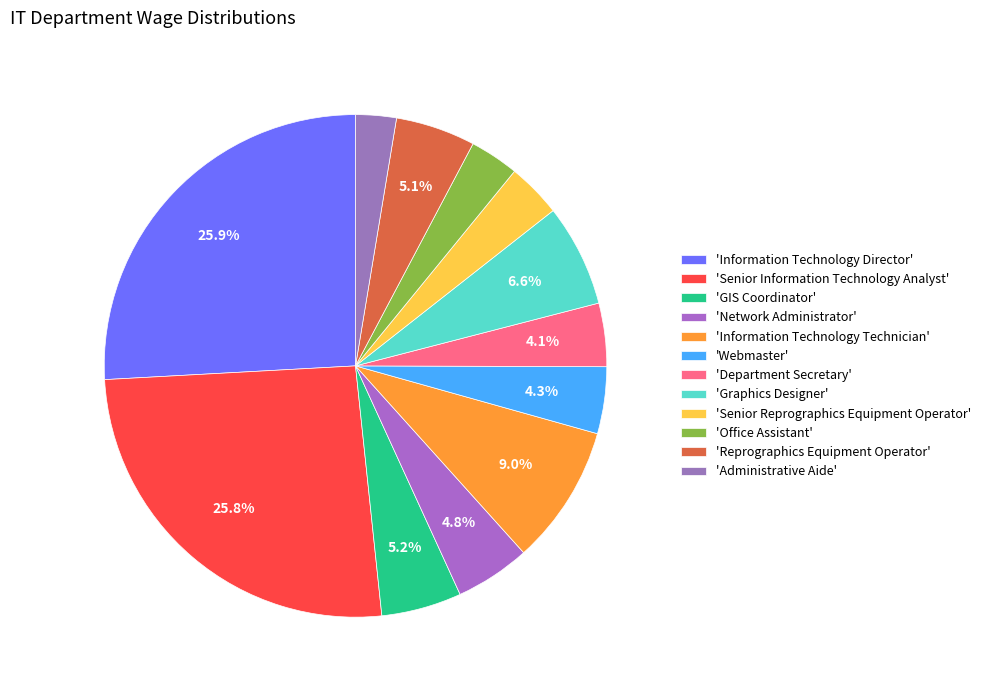

Which category has the smallest portion of the pie?

'Administrative Aide'